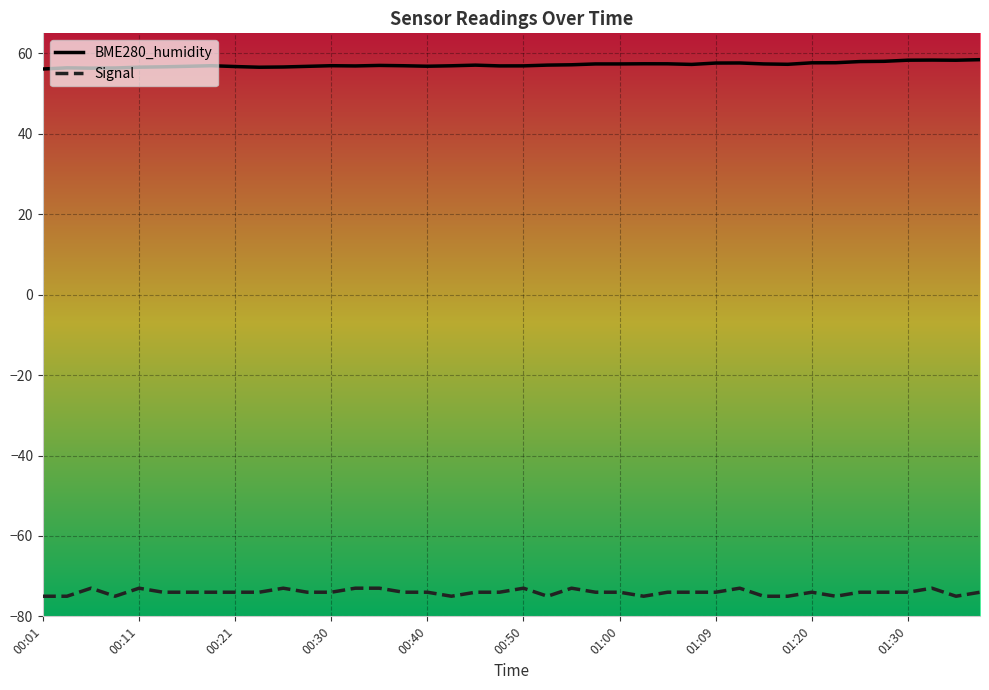

What is the minimum value shown in the chart?

-75.0